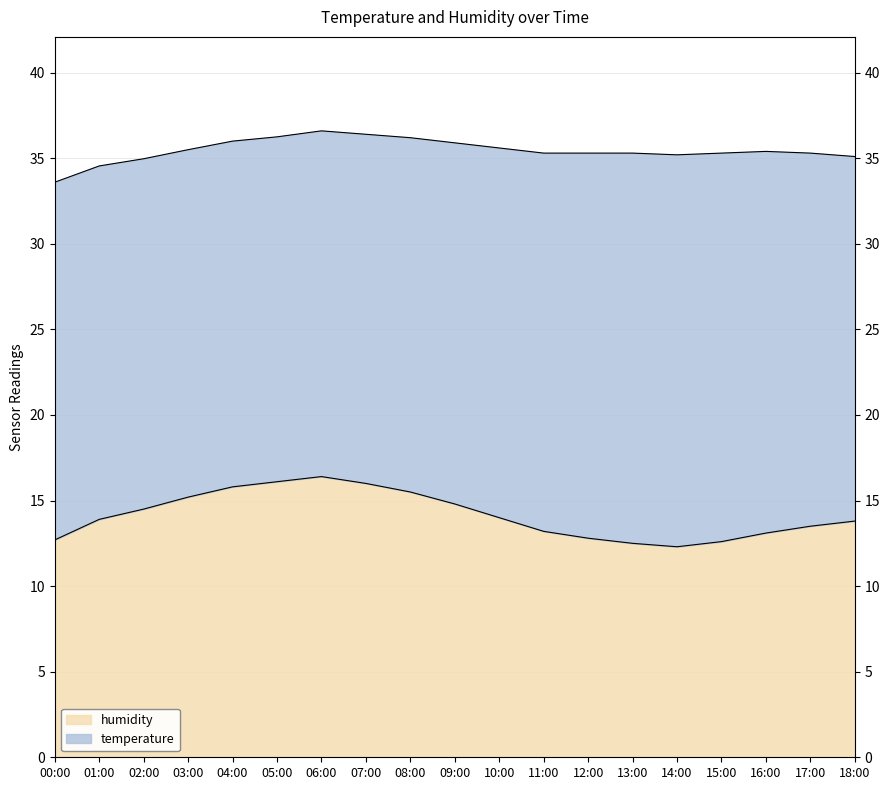

At which category does the chart reach its minimum across all series?

14:00